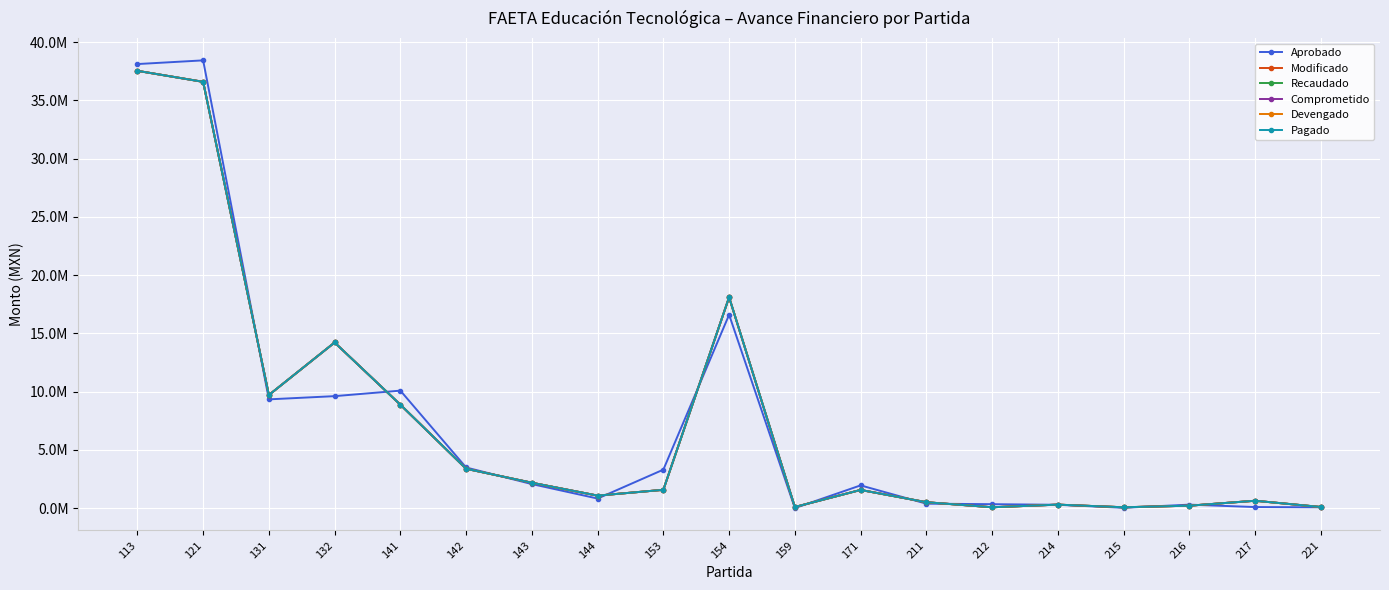

Is this an area chart (filled region under the line)?

No